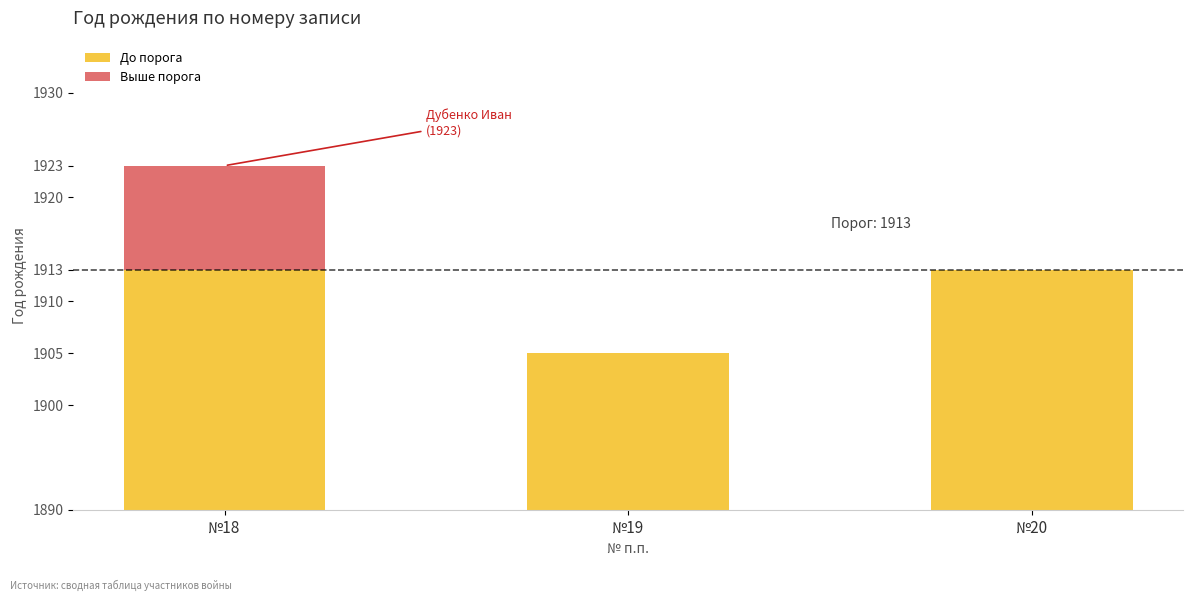

How many bars are there in each group?

2